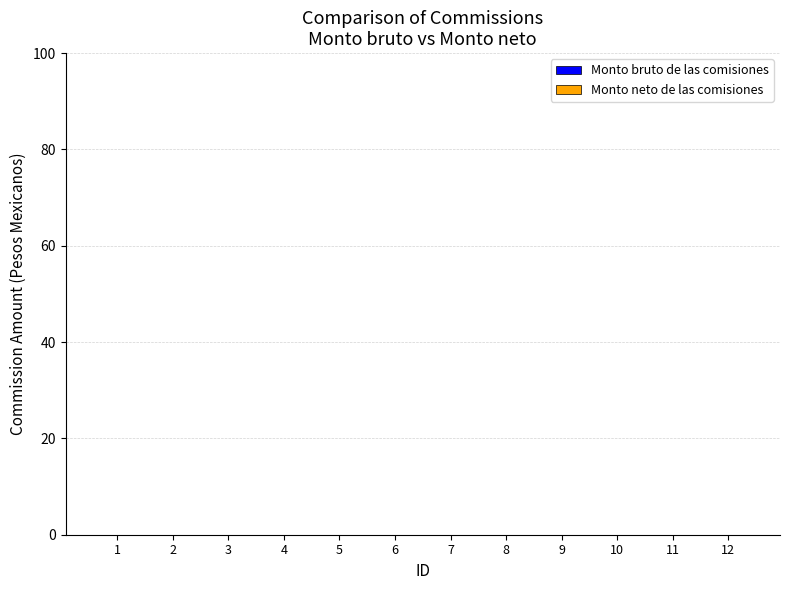

Reading left to right, list all the values displayed in this chart.

Monto bruto de las comisiones: 1=0	2=0	3=0	4=0	5=0	6=0	7=0	8=0	9=0	10=0	11=0	12=0
Monto neto de las comisiones: 1=0	2=0	3=0	4=0	5=0	6=0	7=0	8=0	9=0	10=0	11=0	12=0
ID: 1=1	2=2	3=3	4=4	5=5	6=6	7=7	8=8	9=9	10=10	11=11	12=12